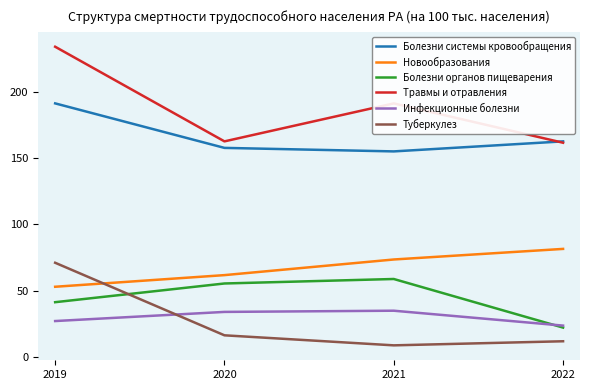

Is the value of Туберкулез at 2019 greater than the value of Болезни системы кровообращения at 2019?

No